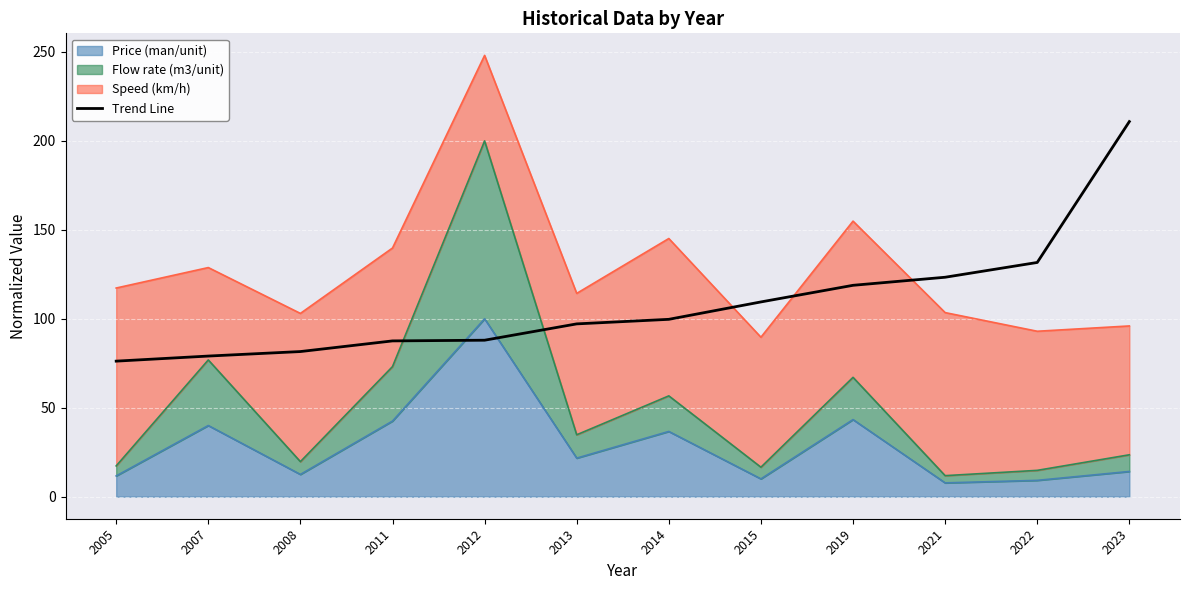

Reading left to right, list all the values displayed in this chart.

76.2	79.0	81.6	87.6	88.0	97.1	99.7	109.5	118.8	123.4	131.7	210.9